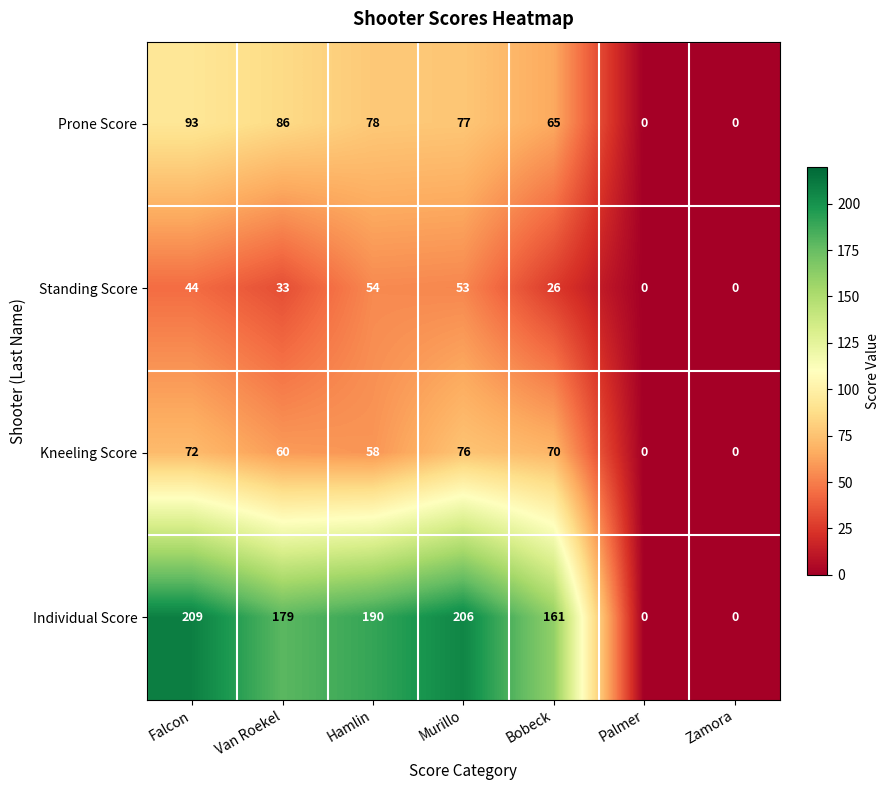

The value of Kneeling Score at Hamlin is 36. True or false?

False